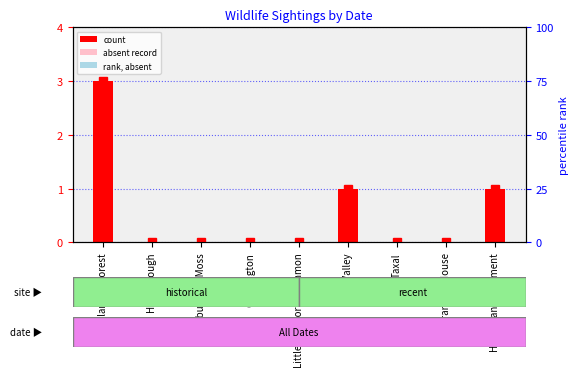

Is it true that the value at Frandley House is -2?

False